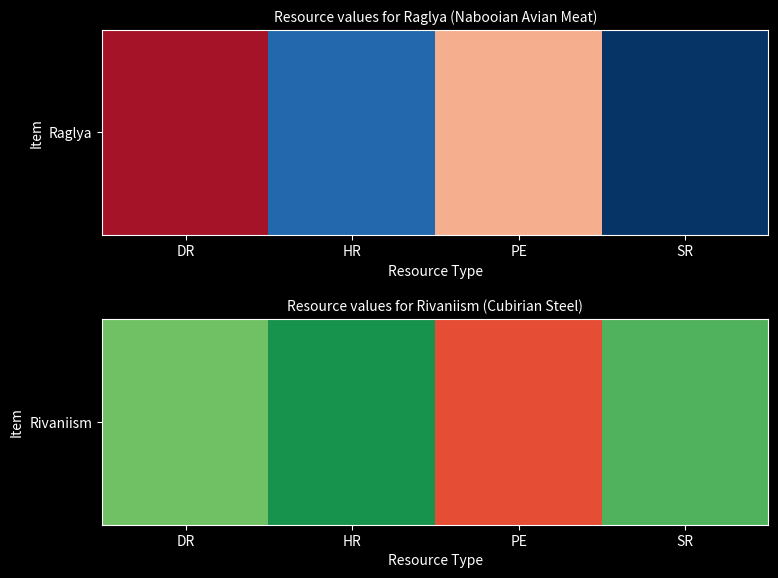

At which category does the chart reach its minimum across all series?

PE